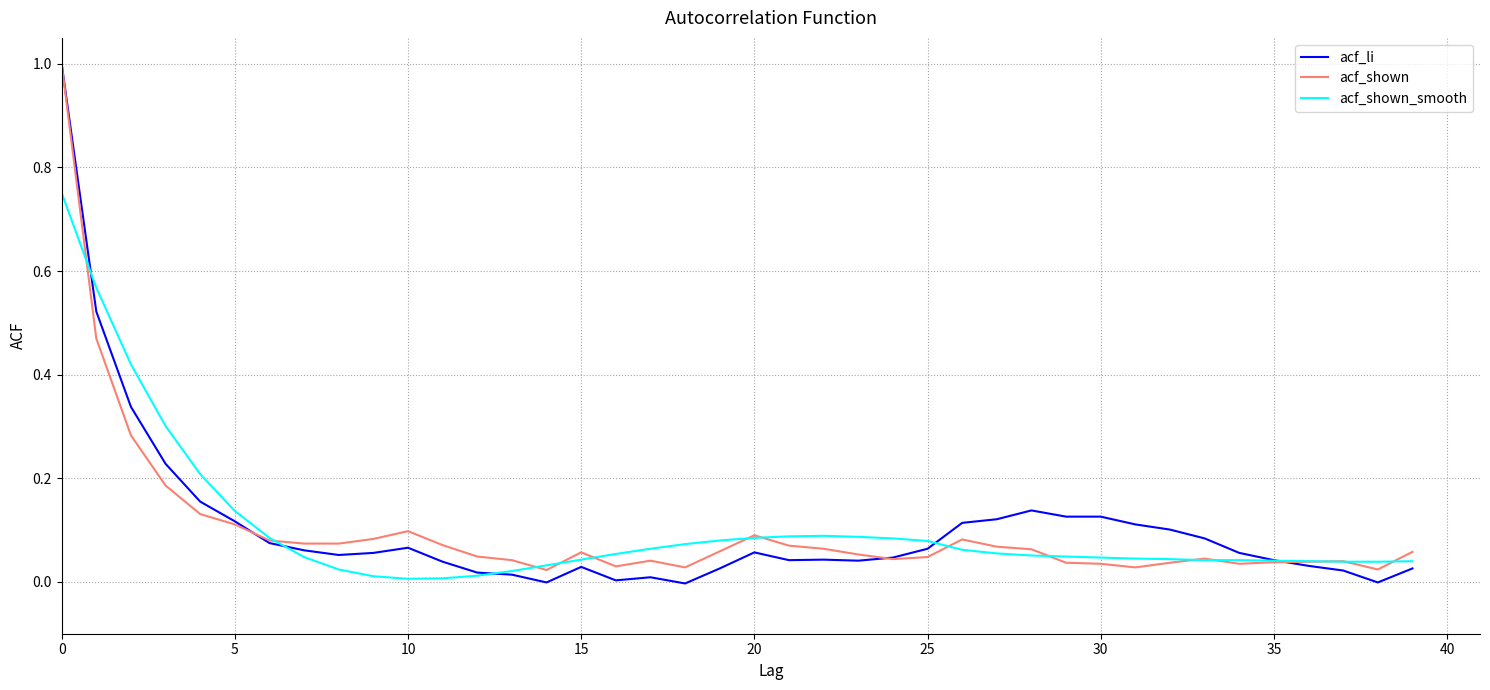

What is the greatest value displayed?

1.0